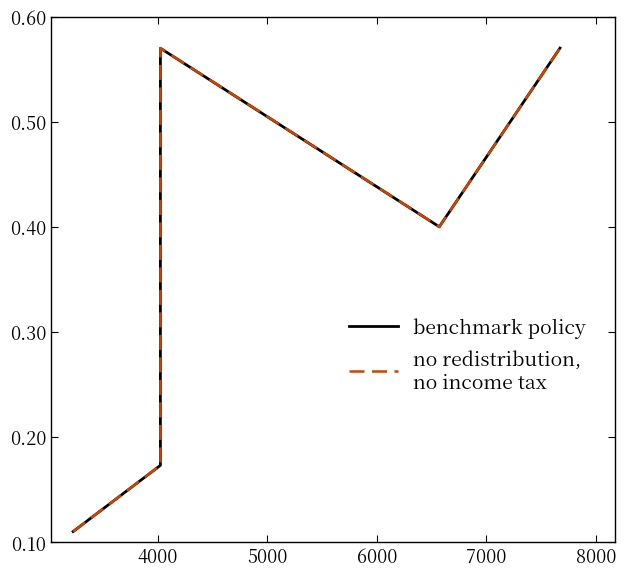

How many interior local valleys does the benchmark policy series have?

1